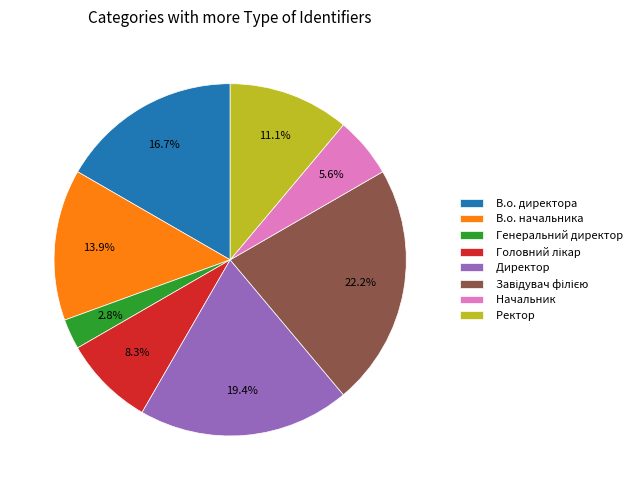

Is Начальник the majority of the pie?

No